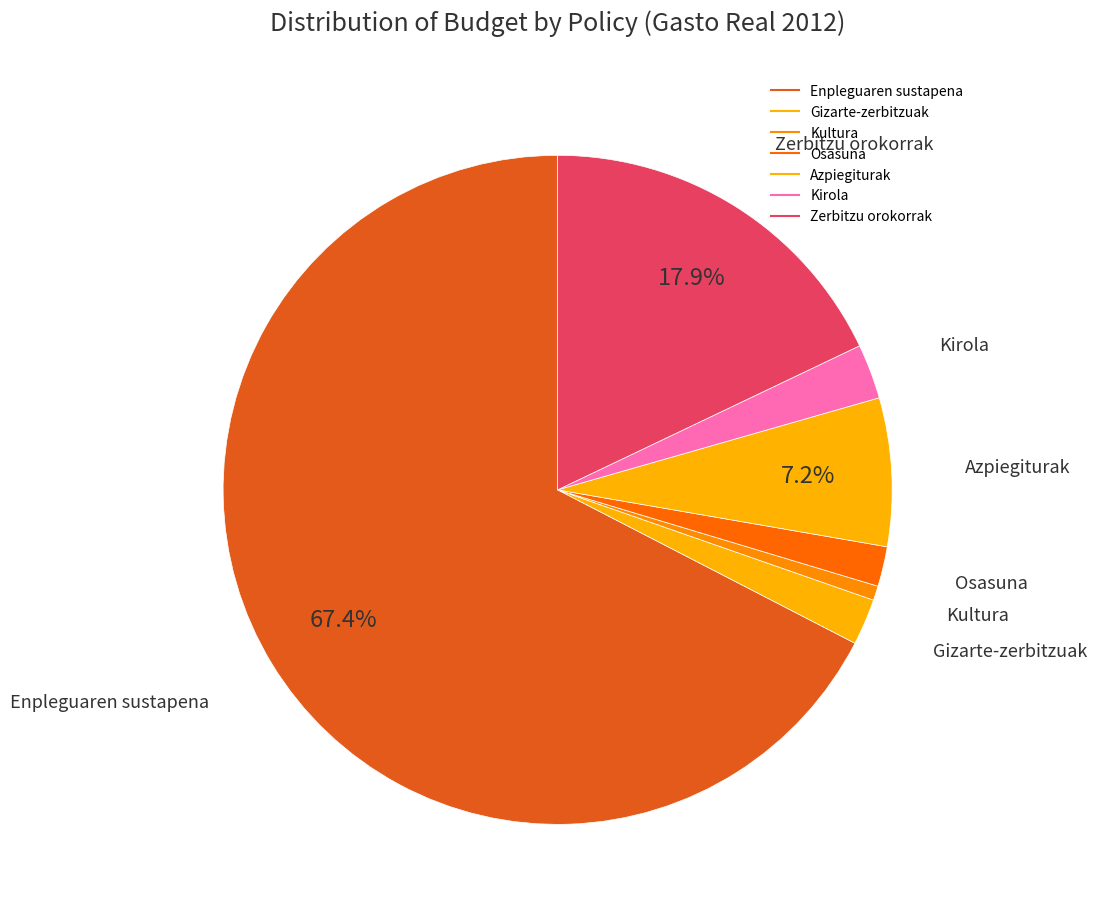

Which category accounts for the majority?

Enpleguaren sustapena